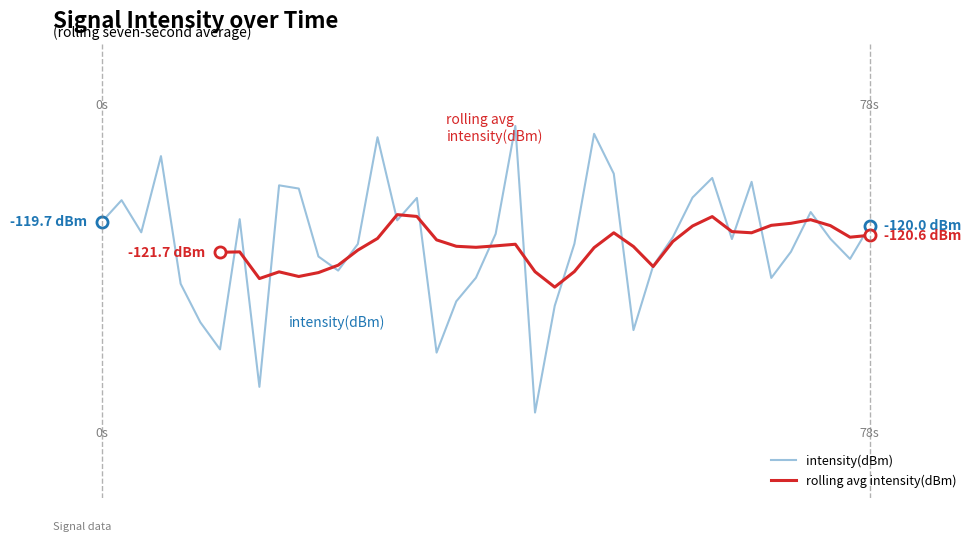

Reading right to left, extract all data points from this chart.

-120.0	-122.2	-120.9	-119.1	-121.7	-123.4	-117.1	-120.9	-116.8	-118.1	-120.7	-122.6	-126.9	-116.6	-113.9	-121.2	-125.3	-132.3	-113.4	-120.5	-123.4	-125.0	-128.4	-118.2	-119.6	-114.2	-121.2	-123.0	-122.0	-117.5	-117.3	-130.6	-119.6	-128.2	-126.4	-123.8	-115.4	-120.4	-118.3	-119.7